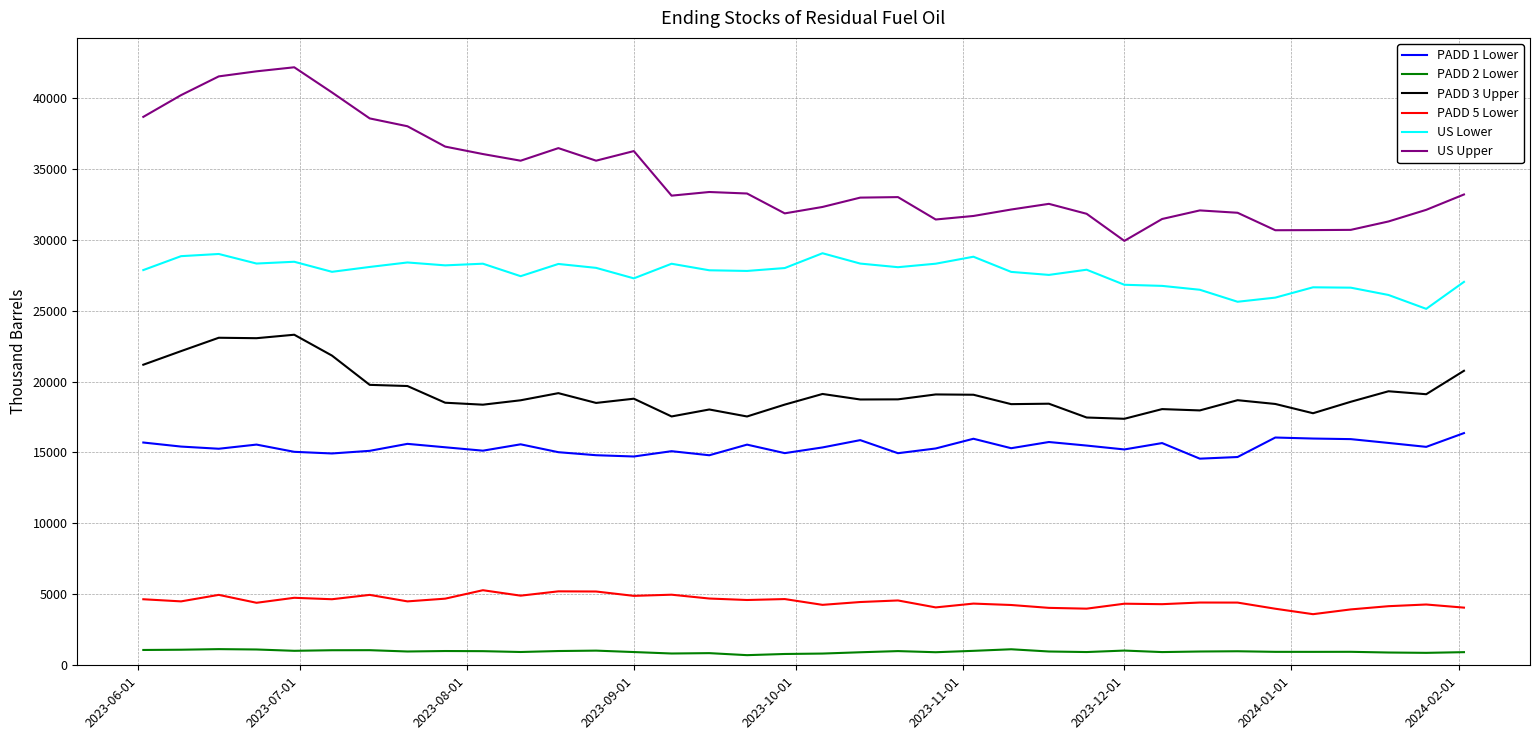

Does the chart have visible grid lines?

Yes